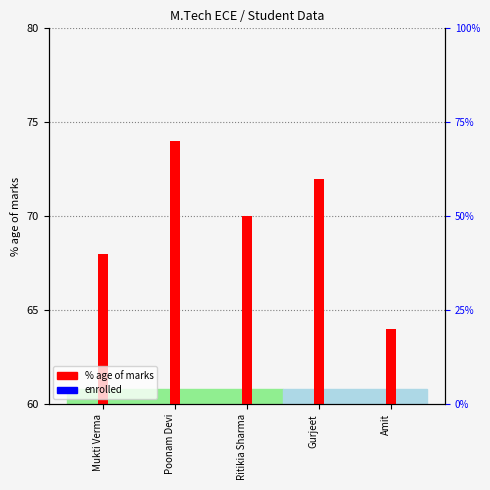

What is the minimum value for enrolled?

9